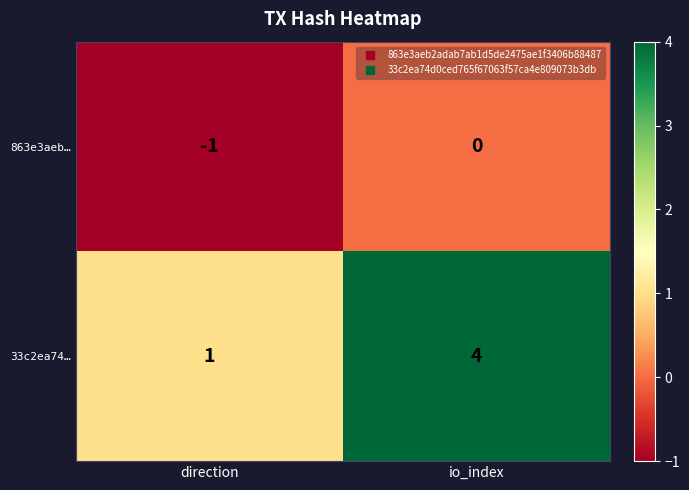

What is the difference between the highest and lowest values at direction?

2